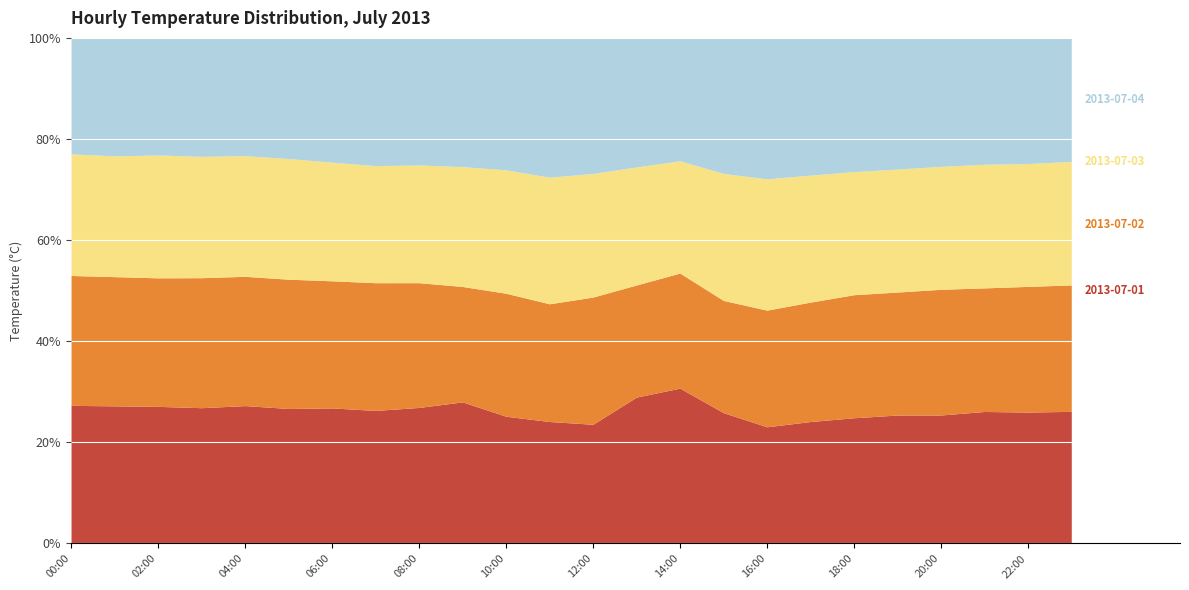

At which label does 2013-07-02 reach its peak?

14:00